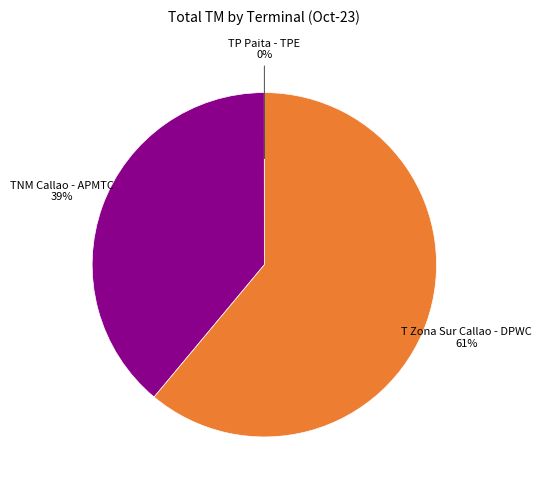

Do TNM Callao - APMTC and T Zona Sur Callao - DPWC together represent more than half of the pie?

Yes